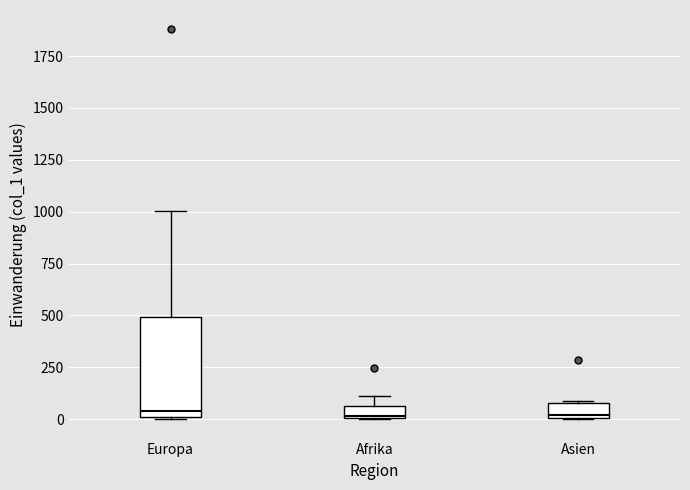

Where is the upper edge of the box for Afrika on the y-axis? The values are not printed on the chart, so give them approximately, as read against the axis.

50